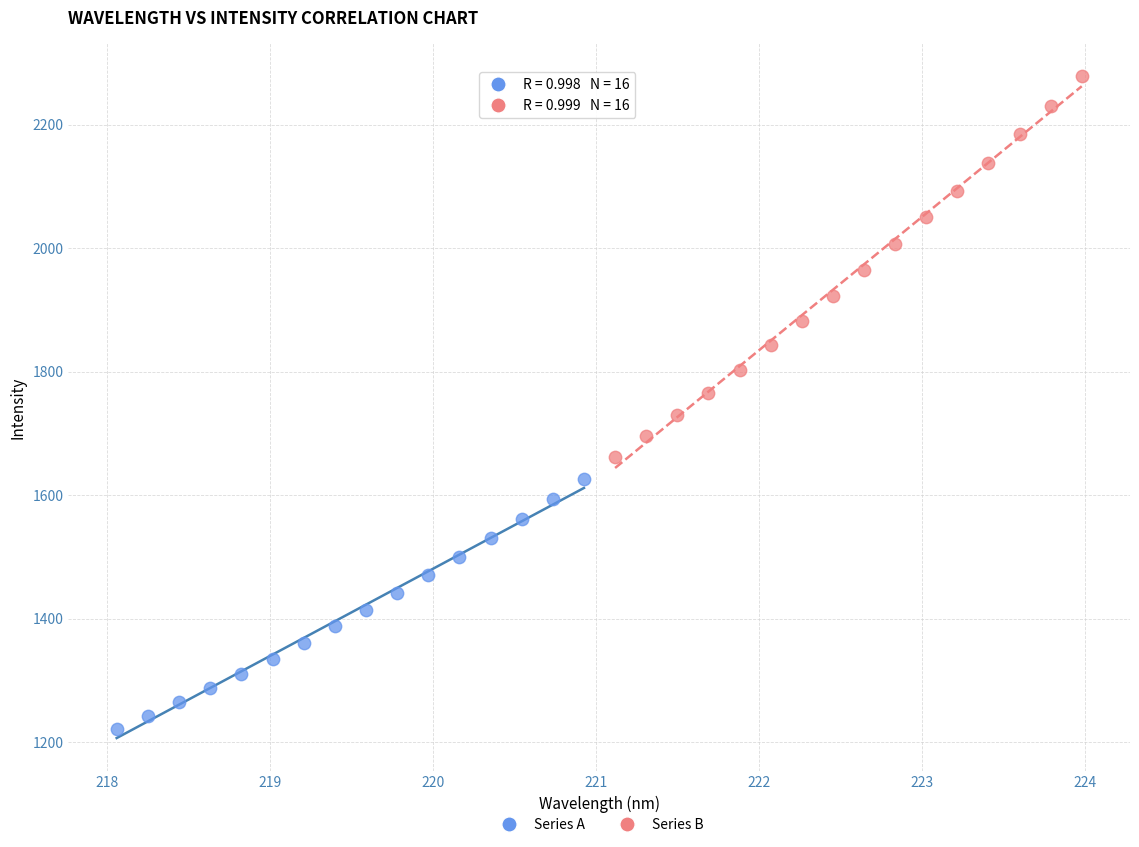

Which series has the largest Y range (max minus min)?

Series B